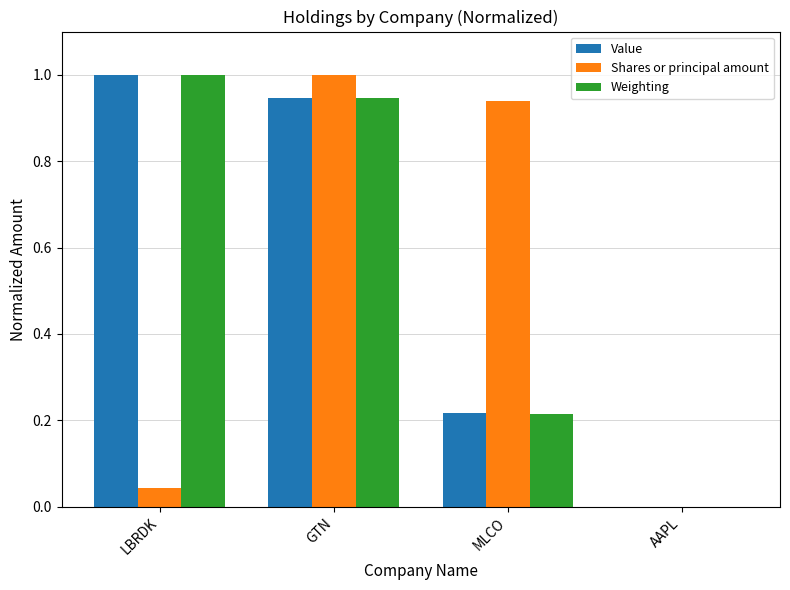

Between GTN and AAPL, which series saw the biggest shift?

Shares or principal amount